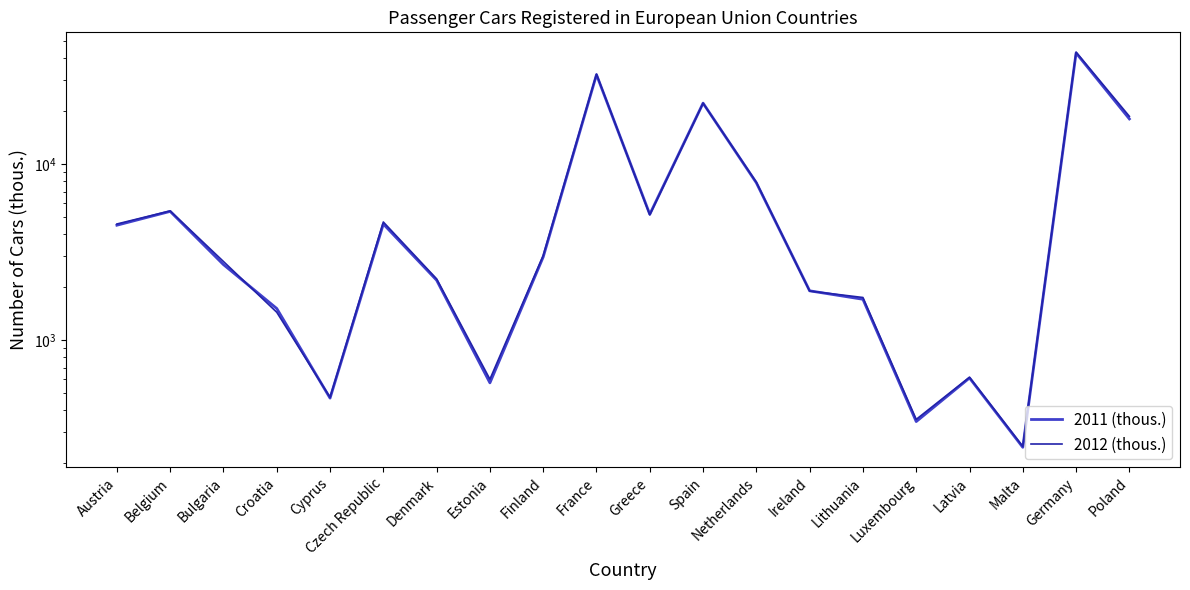

List the series in order of their overall mean, highest first.

2012 (thous.), 2011 (thous.)